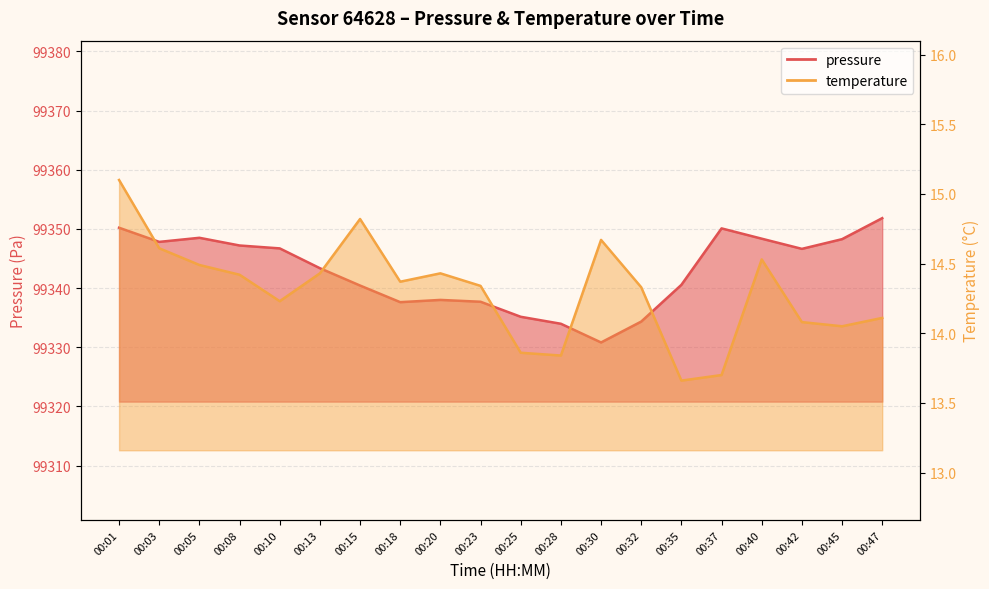

Where is temperature nearest to the value 14?

00:45